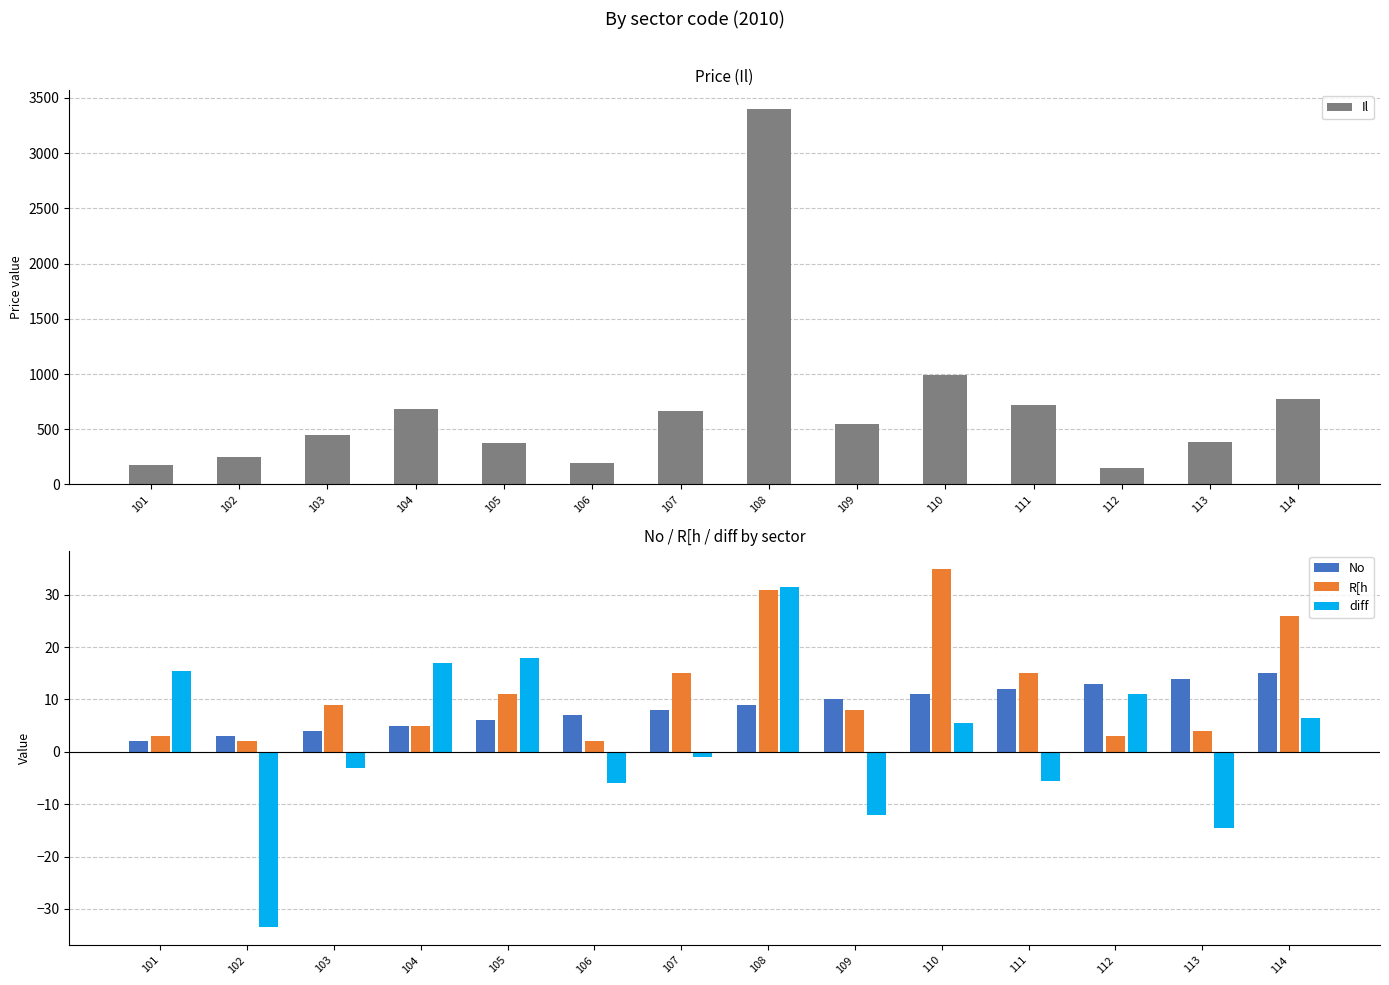

What is the value of the No bar at the 6th from the left?

7.0